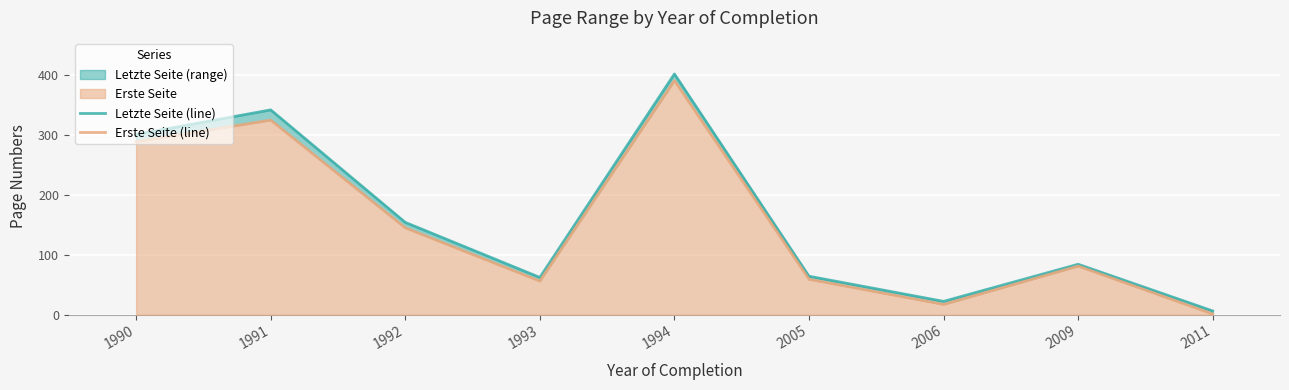

What is the highest value of the Erste Seite (line) series?

391